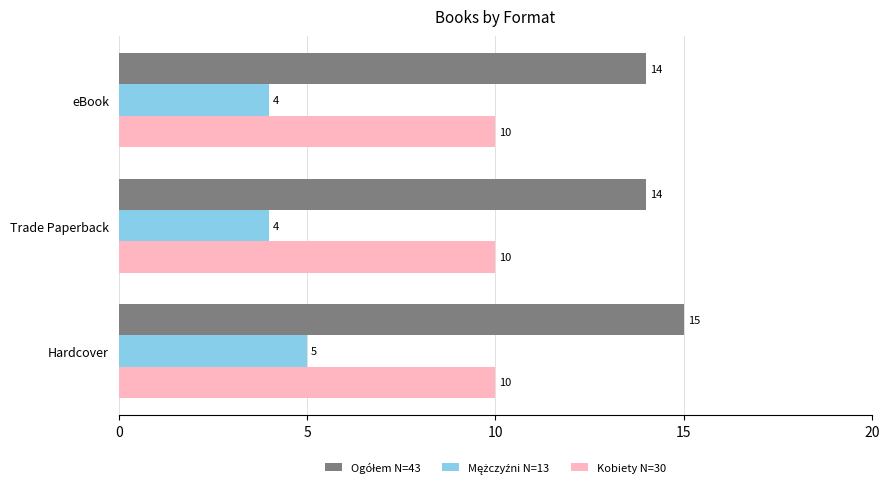

What value does the Kobiety N=30 series have at eBook?

10